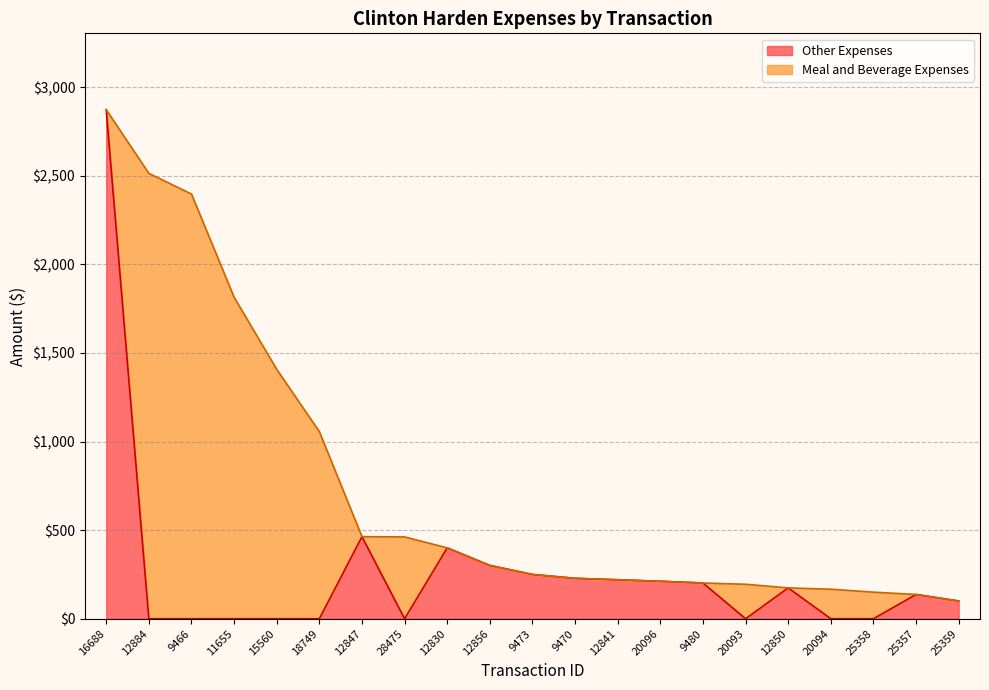

Reading left to right, extract all data points from this chart.

amount: 2873.1	2513.7	2396.9	1814.7	1407.7	1056.2	463.1	461.8	399.9	300.9	250.0	228.2	220.0	211.5	201.7	194.6	174.0	166.7	150.0	136.8	100.0
Other Expenses: 2873.1	0.0	0.0	0.0	0.0	0.0	463.1	0.0	399.9	300.9	250.0	228.2	220.0	211.5	201.7	0.0	174.0	0.0	0.0	136.8	100.0